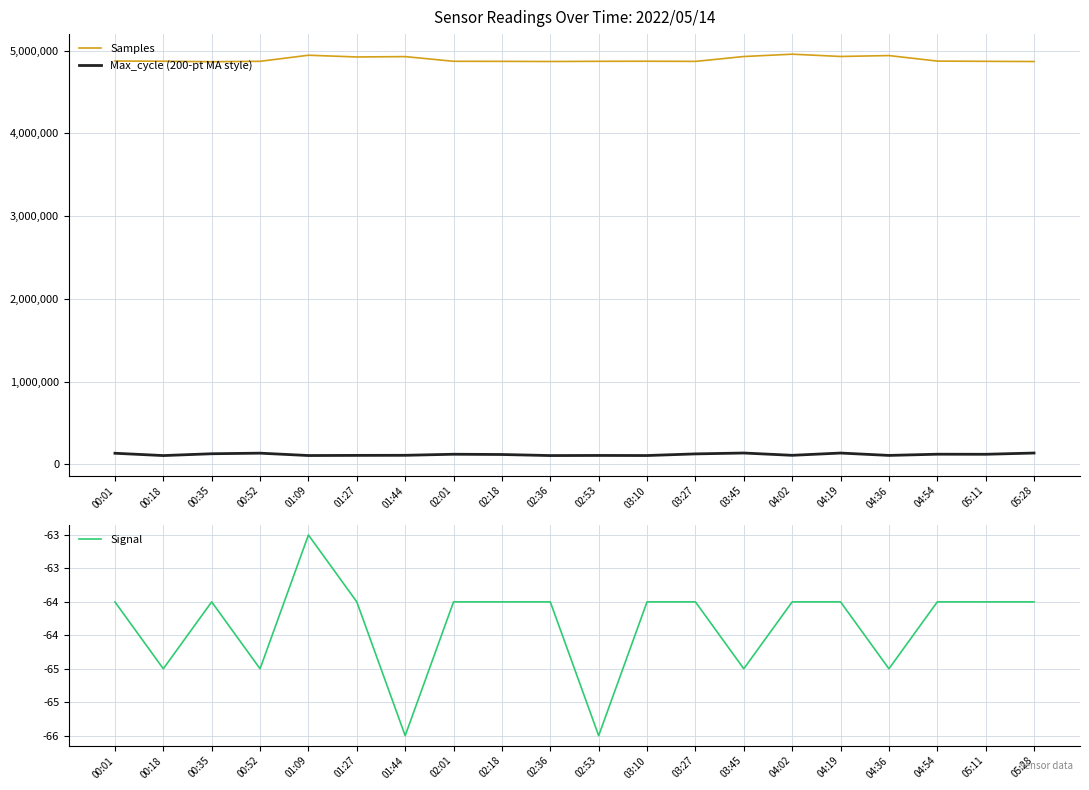

True or false: Signal and Samples intersect in this chart.

False